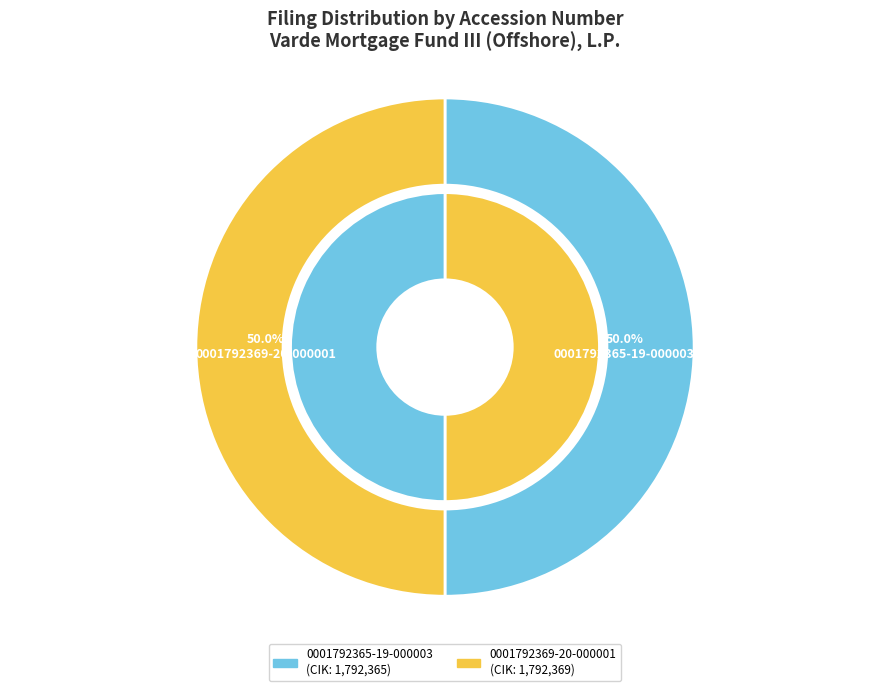

What percentage is the 0001792365-19-000003 slice, to the nearest percent?

50%